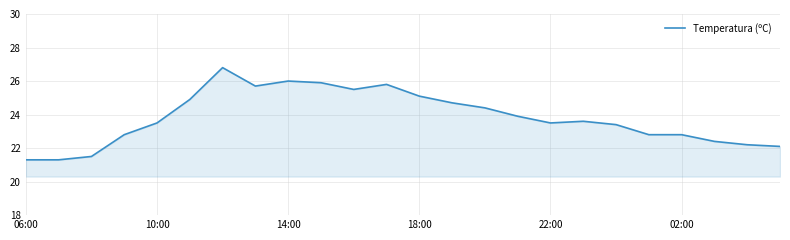

How many lines are shown in the chart?

1